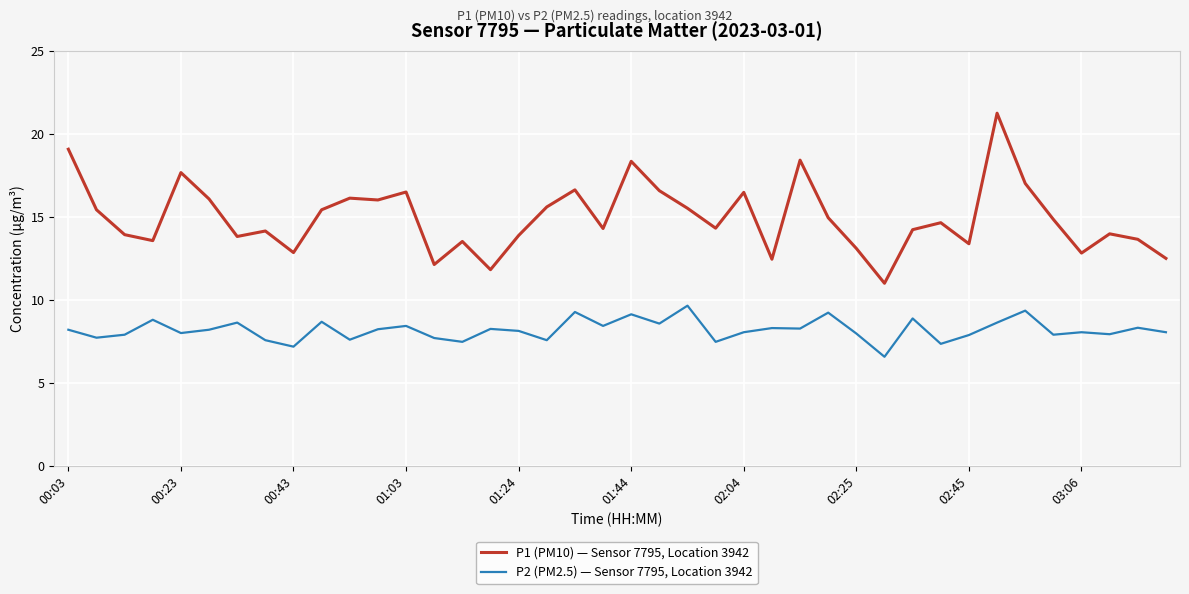

Does the chart have visible grid lines?

Yes